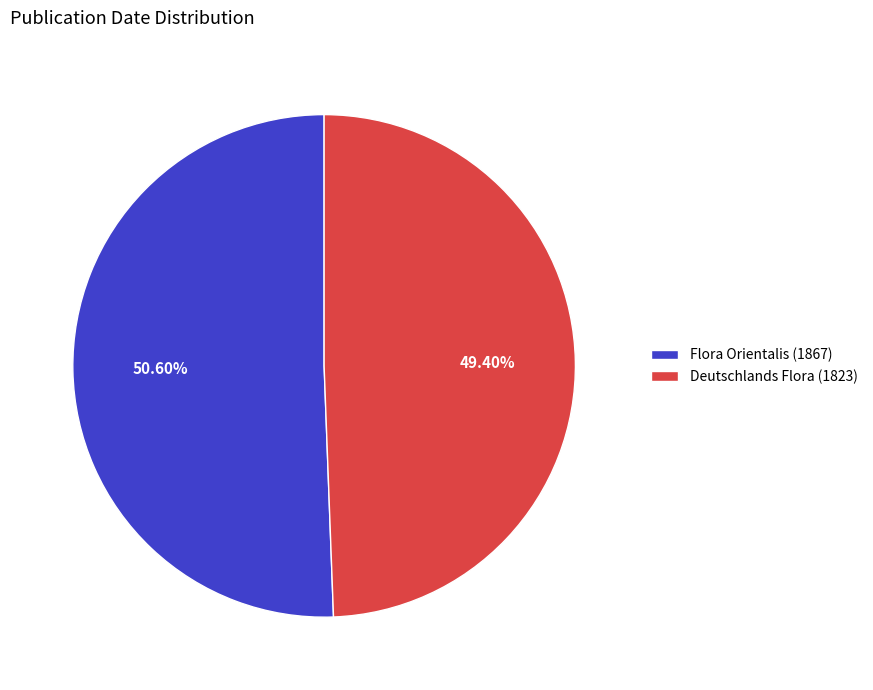

To the nearest percent, what is the difference between the Flora Orientalis (1867) and Deutschlands Flora (1823) slice percentages?

1%